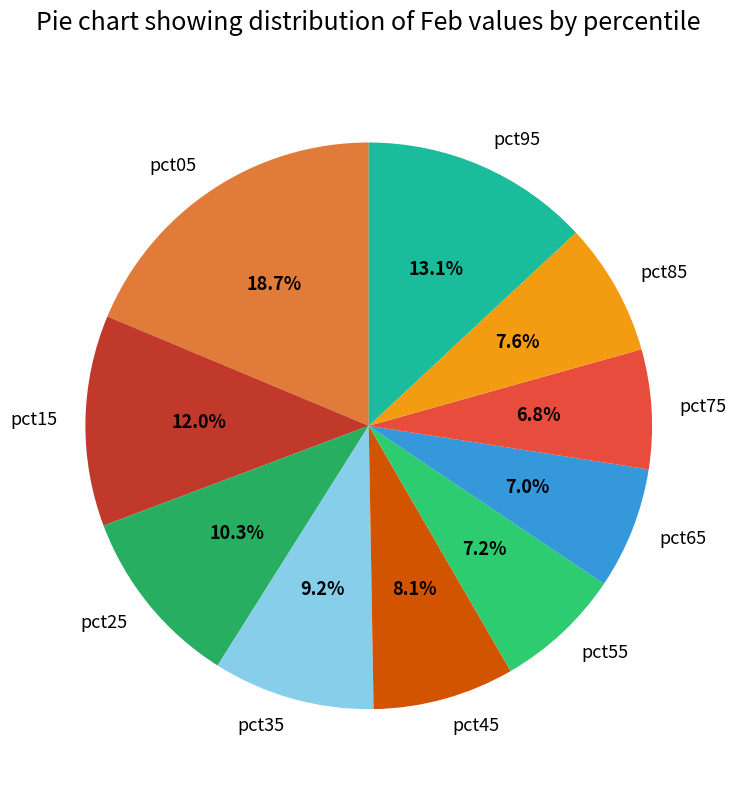

Does pct65 represent more than half of the total?

No